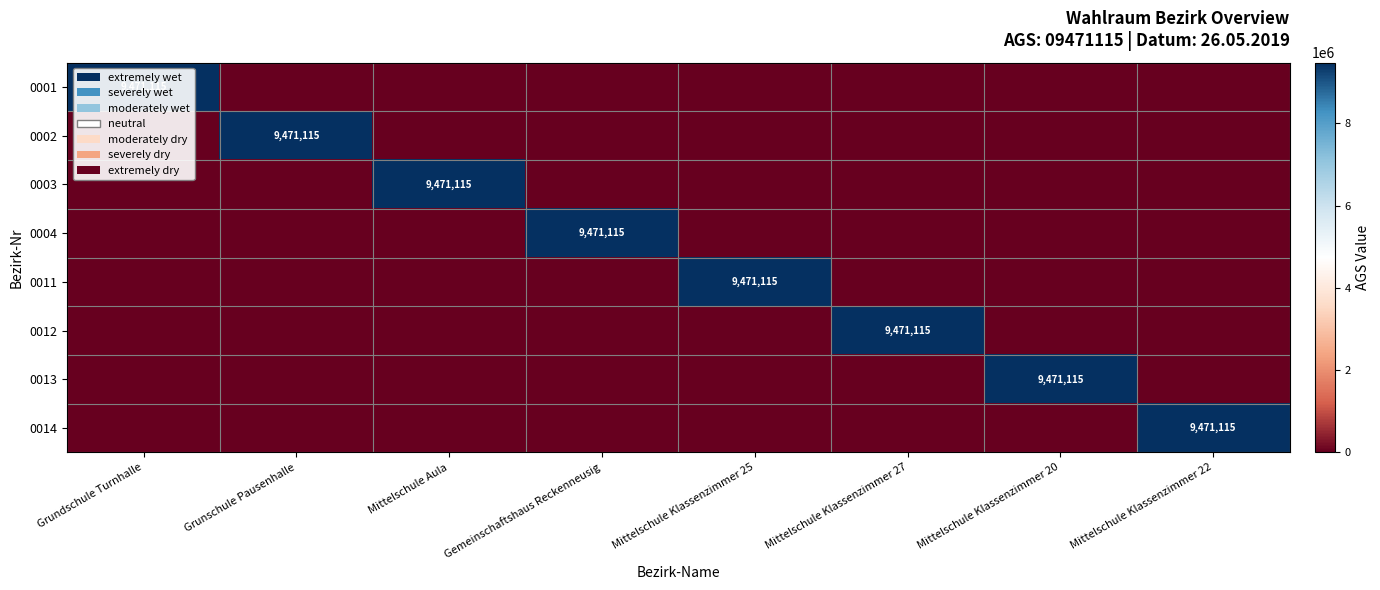

True or false: 0001 has a value of 12870414 at Grundschule Turnhalle.

False